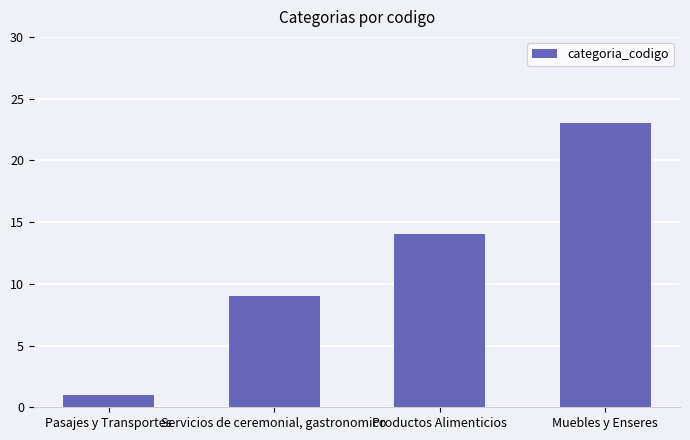

What is the label of the 2nd bar from the left?

Servicios de ceremonial, gastronomico